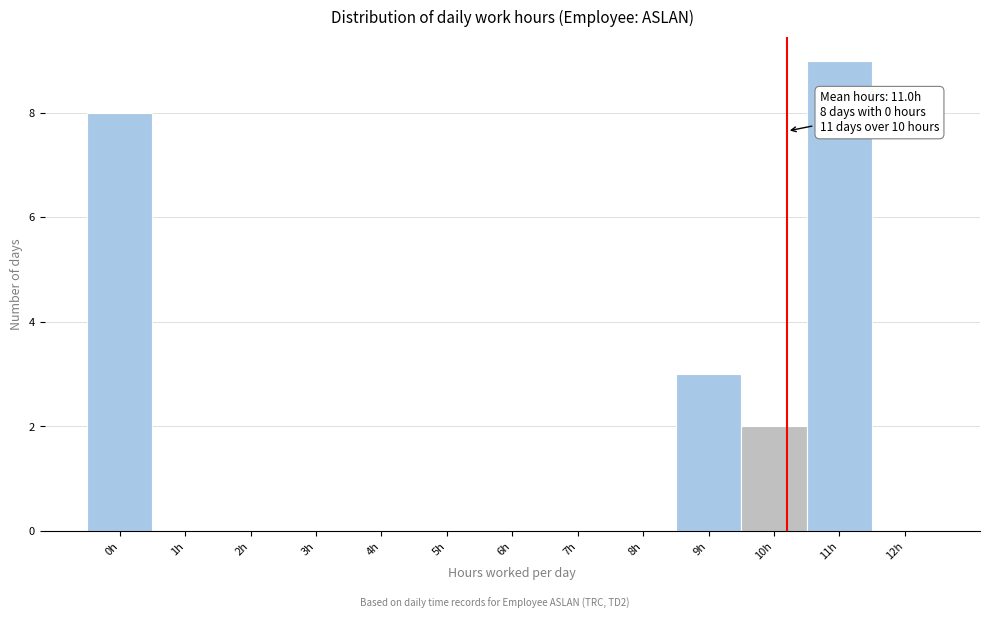

Reading left to right, what are all the values shown in this chart?

0h=8	1h=0	2h=0	3h=0	4h=0	5h=0	6h=0	7h=0	8h=0	9h=3	10h=2	11h=9	12h=0